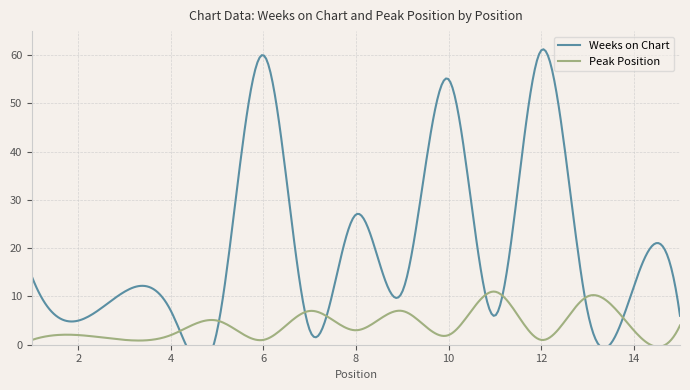

How many data points in Weeks on Chart are above 11?

6